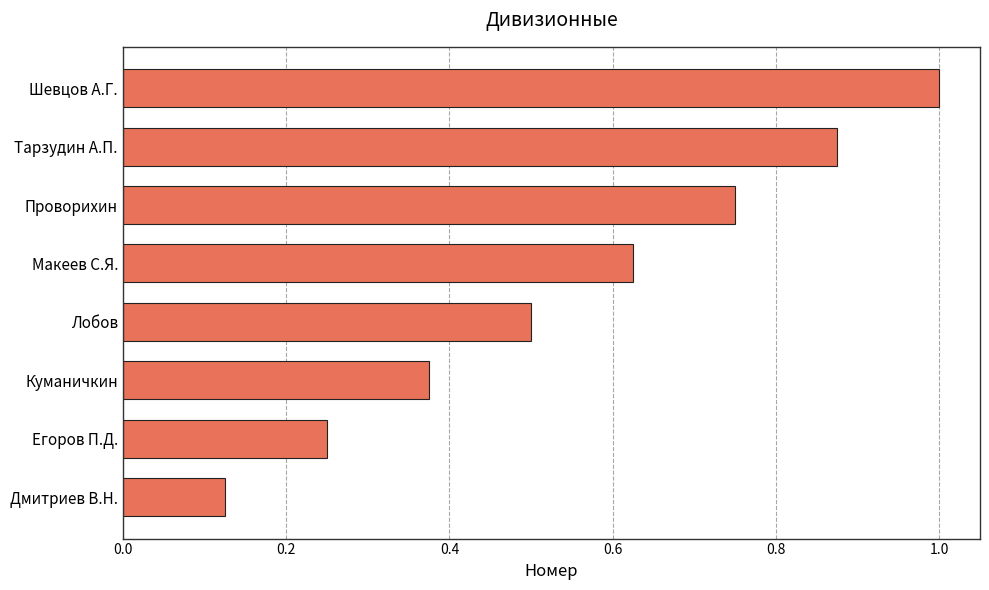

What is the sum of all values?

4.5